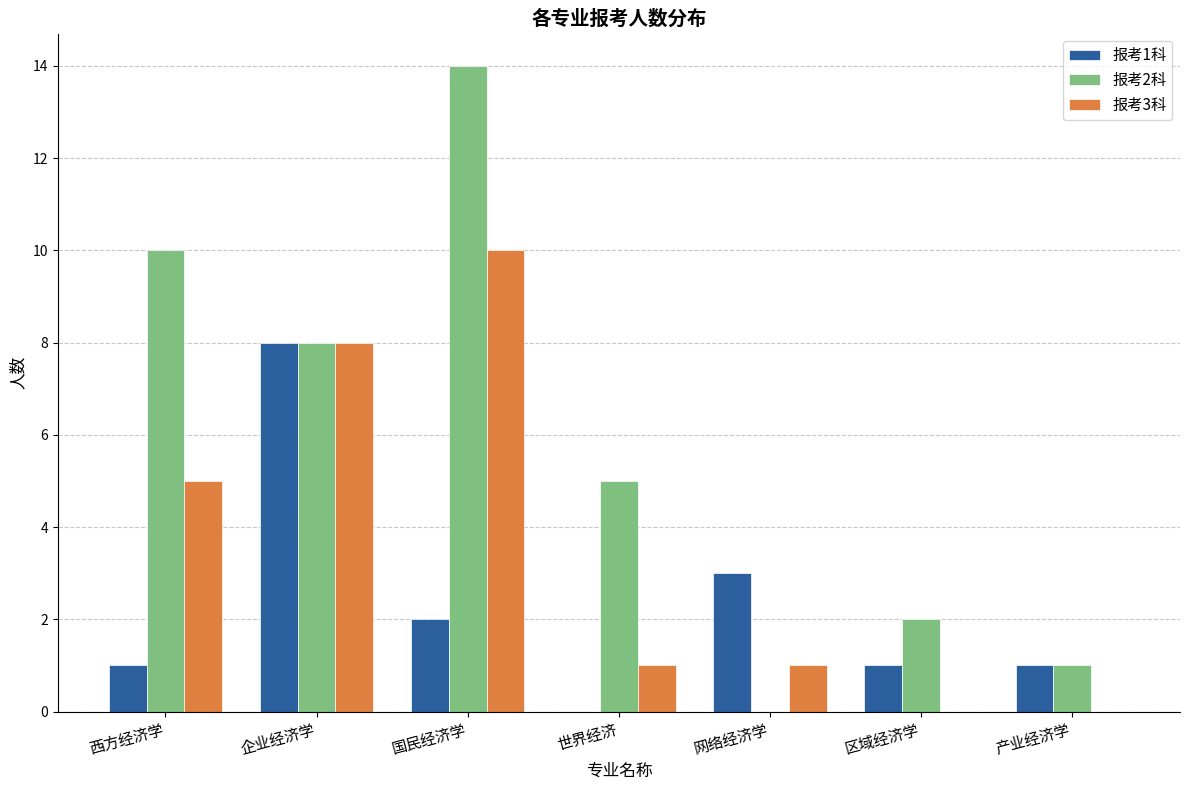

What is the sum of all 报考2科 values?

40